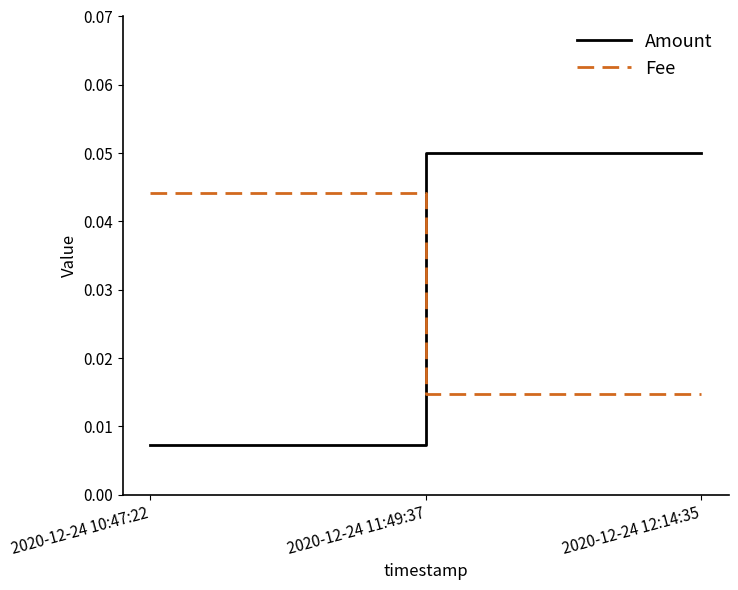

At which category does the chart reach its minimum across all series?

2020-12-24 10:47:22